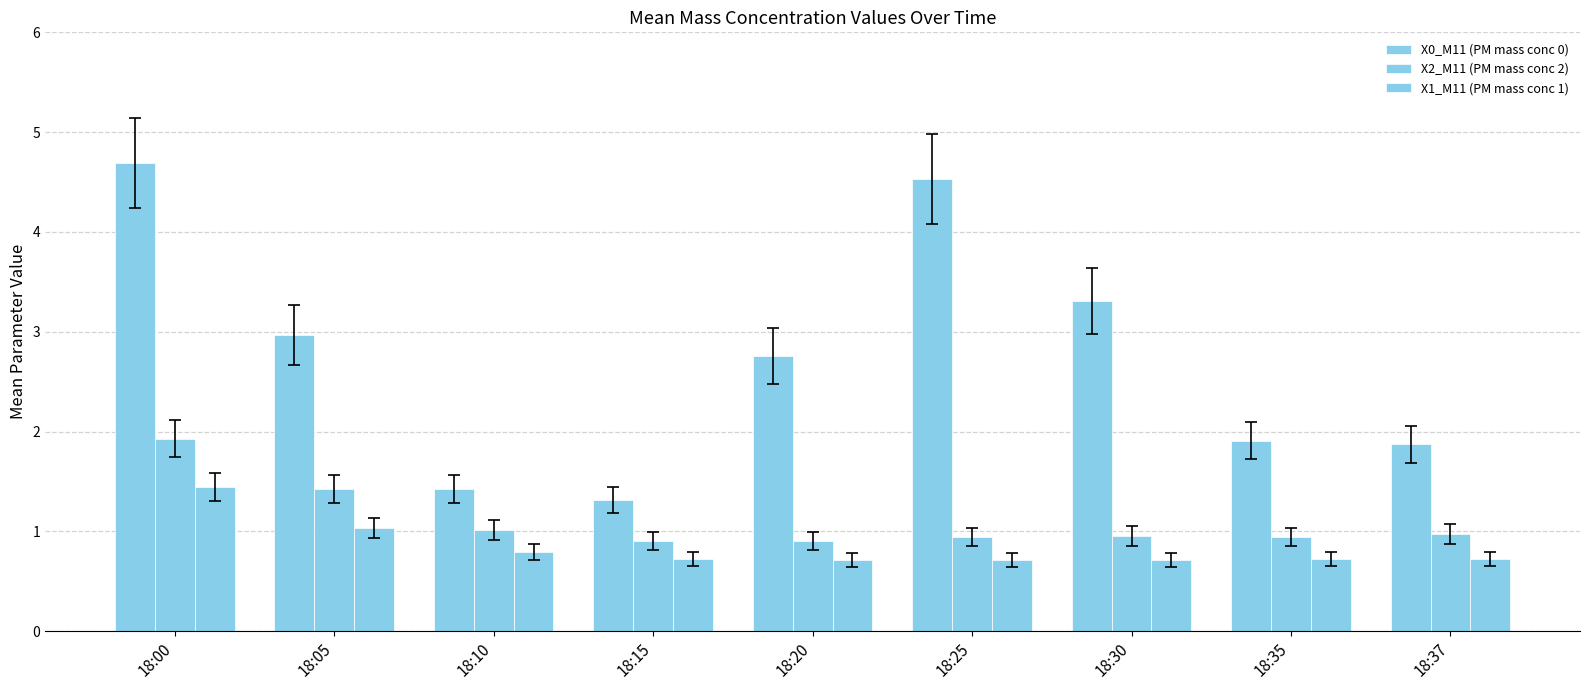

Rank the series by their maximum value, from highest to lowest.

X0_M11 (PM mass conc 0), X2_M11 (PM mass conc 2), X1_M11 (PM mass conc 1)